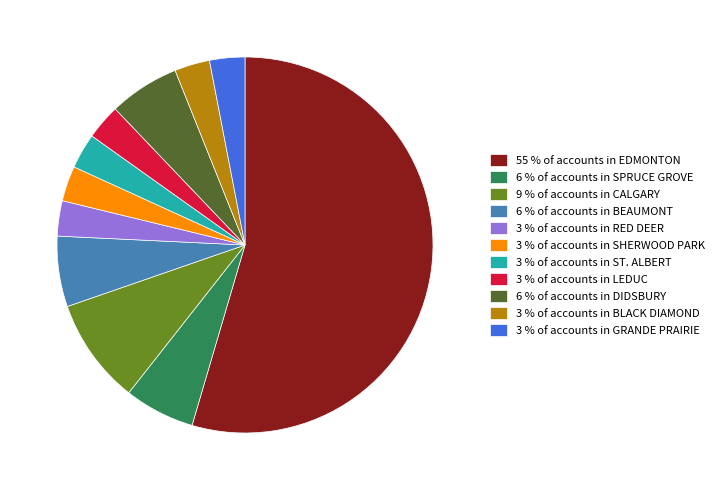

Is the sum of 9 % of accounts in CALGARY and 6 % of accounts in DIDSBURY greater than half?

No